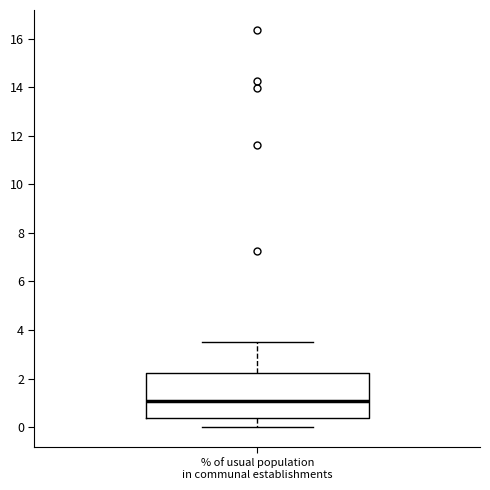

Read this box plot against the y-axis: the position of the median line, the range covered by the box, and the ends of both whiskers. The values are not printed on the chart, so give them approximately, as read against the axis.

median 1.0, box 0.4 to 2.2, whiskers 0.0 to 3.6